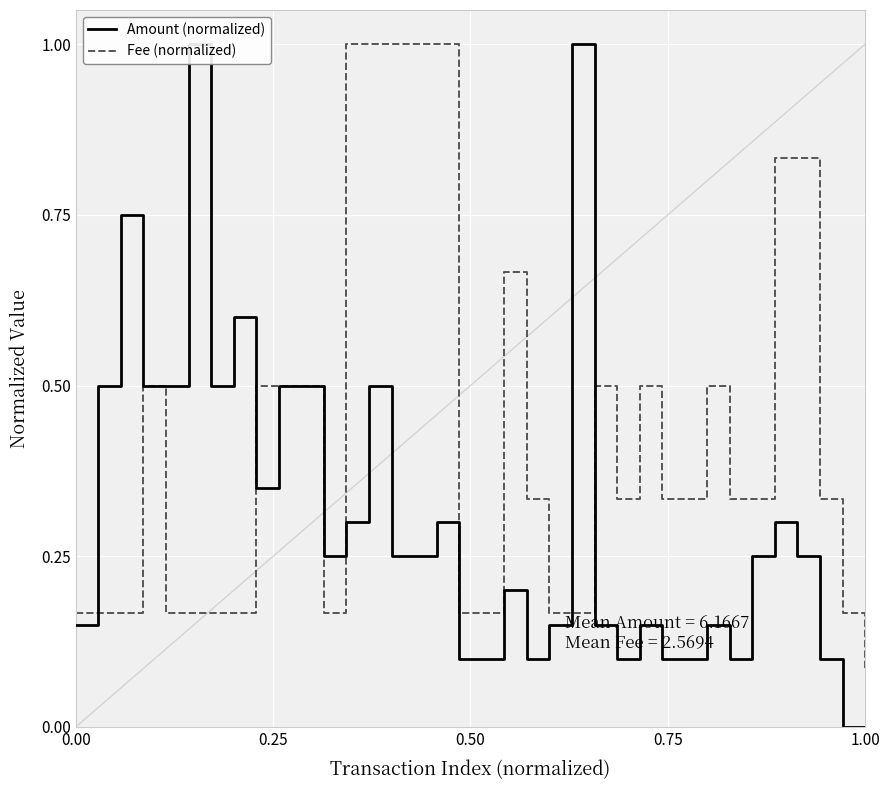

What is the sum of all Fee (normalized) values?

15.4